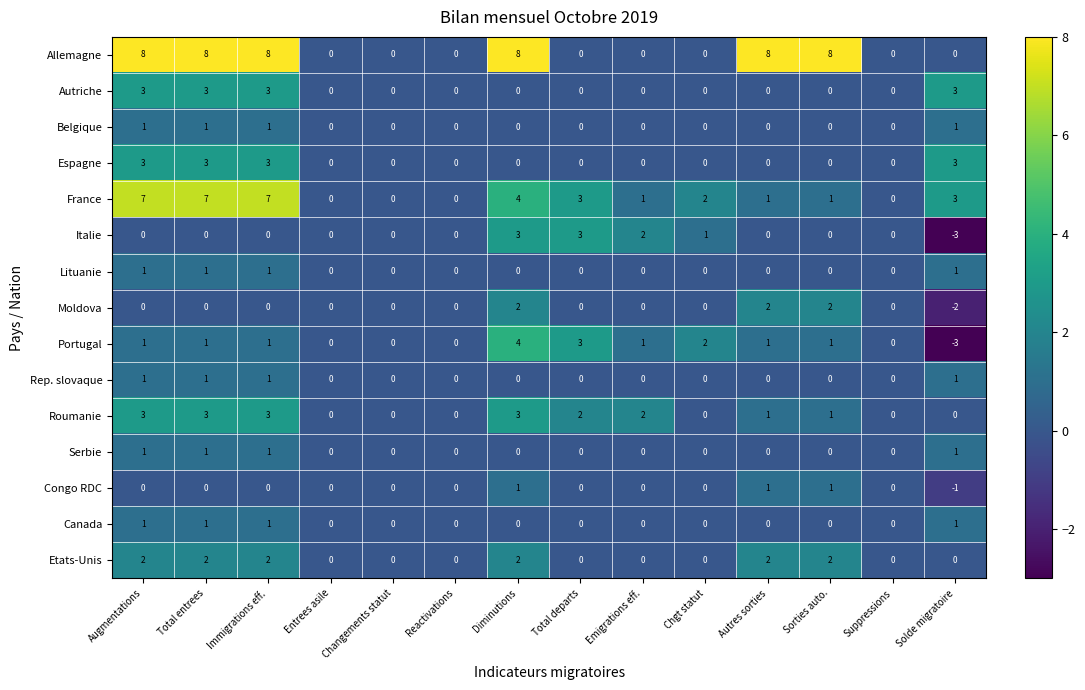

What is the highest value of the France series?

7